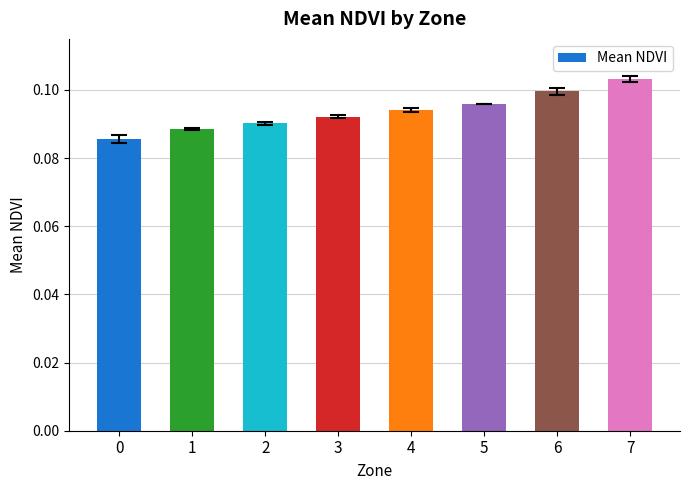

The value at 4 is 0.0. True or false?

False